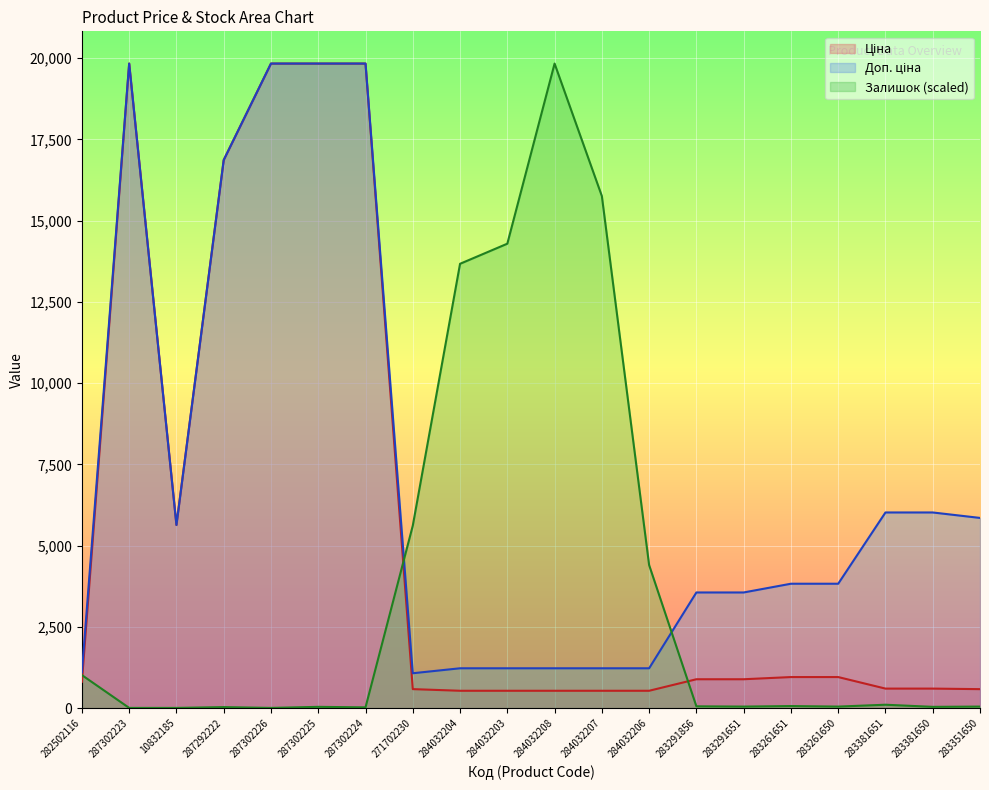

Reading left to right, what are all the values shown in this chart?

Ціна: 813.0	19831.1	5636.0	16863.2	19831.1	19831.1	19831.1	586.0	535.4	535.4	535.4	535.4	535.4	889.9	889.9	957.1	957.1	602.1	602.1	585.3
Доп. ціна: 1101.8	19831.1	5636.0	16863.2	19831.1	19831.1	19831.1	1074.5	1227.2	1227.2	1227.2	1227.2	1227.2	3559.7	3559.7	3828.4	3828.4	6020.8	6020.8	5852.9
Залишок: 1017.2	8.1	8.1	32.5	8.1	40.7	24.4	5614.9	13671.0	14289.4	19831.1	15754.2	4402.4	57.0	48.8	65.1	48.8	105.8	40.7	48.8